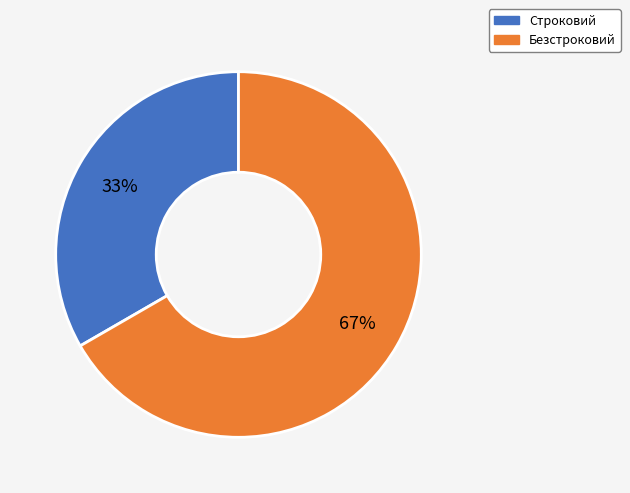

Do Строковий and Безстроковий together represent more than half of the pie?

Yes